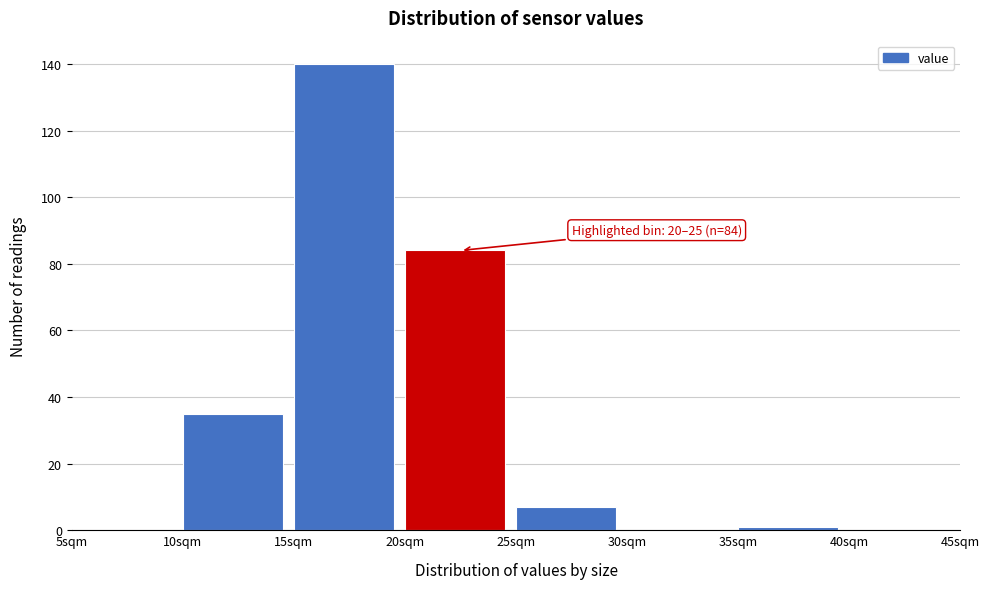

Which range on the x-axis has the tallest bar?

15 to 20